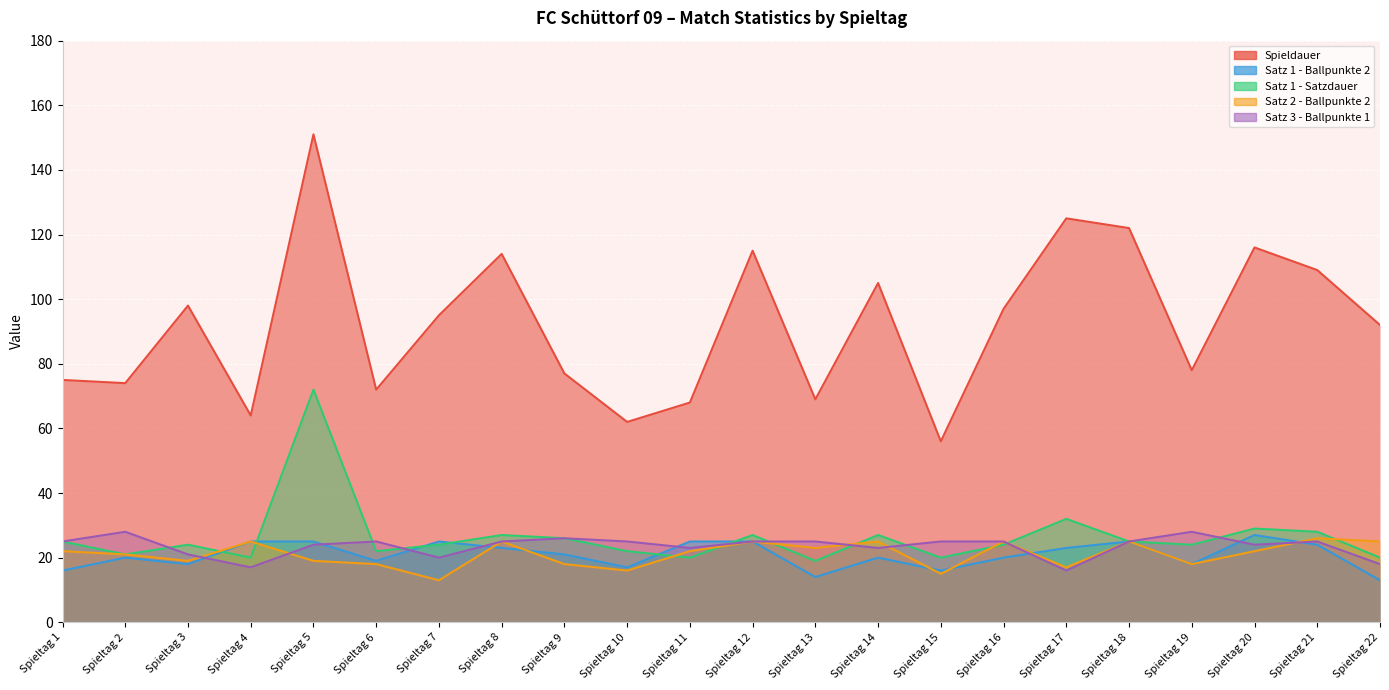

Which has a higher value, Spieltag 13 or Spieltag 10?

Spieltag 13